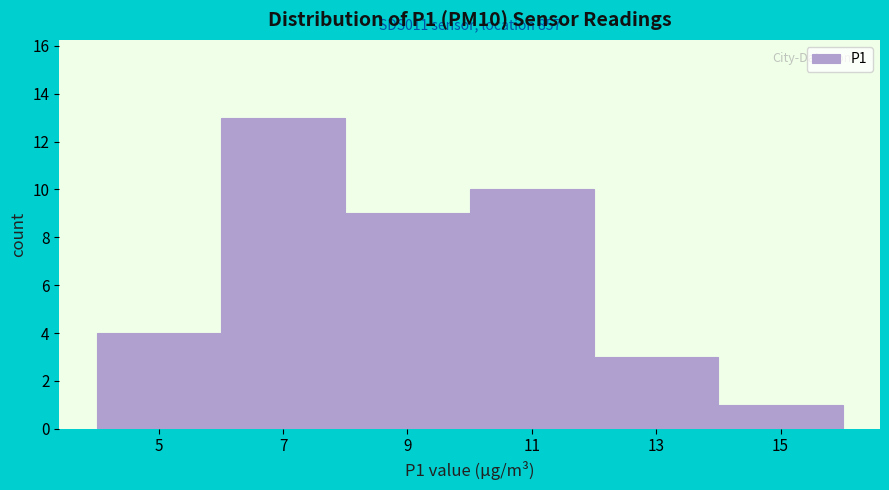

Reading left to right, extract all data points from this chart.

4	13	9	10	3	1